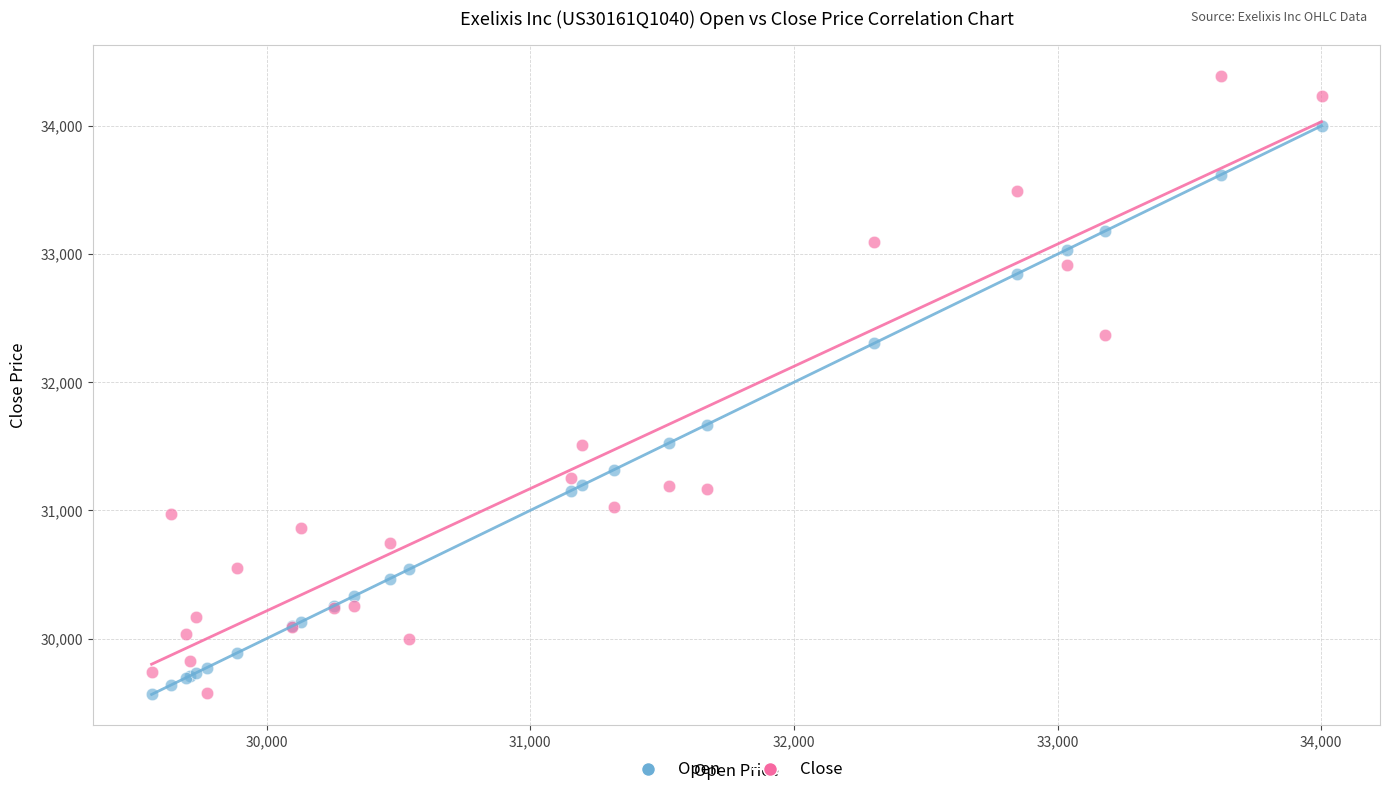

Which series contains the highest Y value?

Close